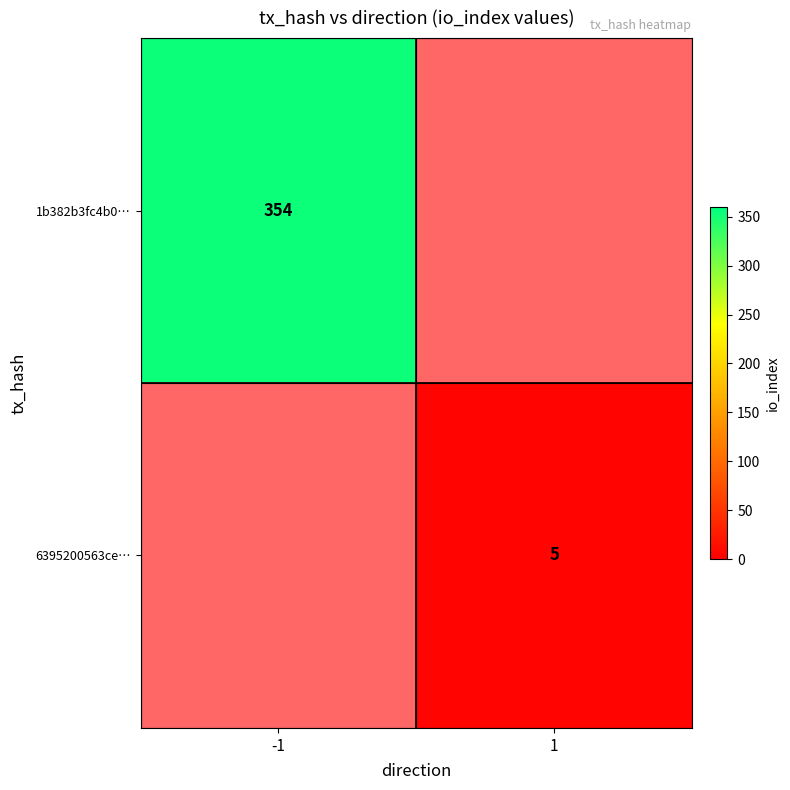

Is it true that 6395200563ce… equals 9 at 1?

False